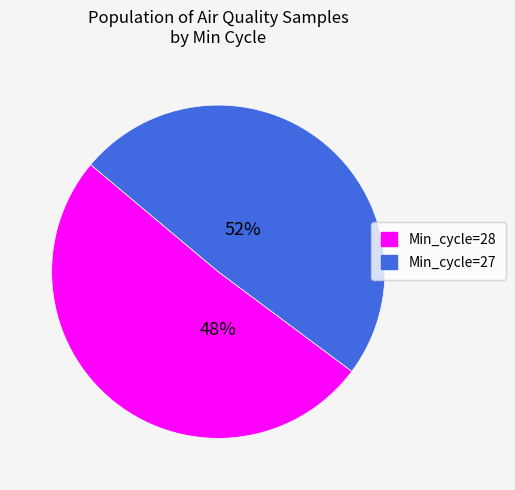

How many slices are in this pie chart?

2